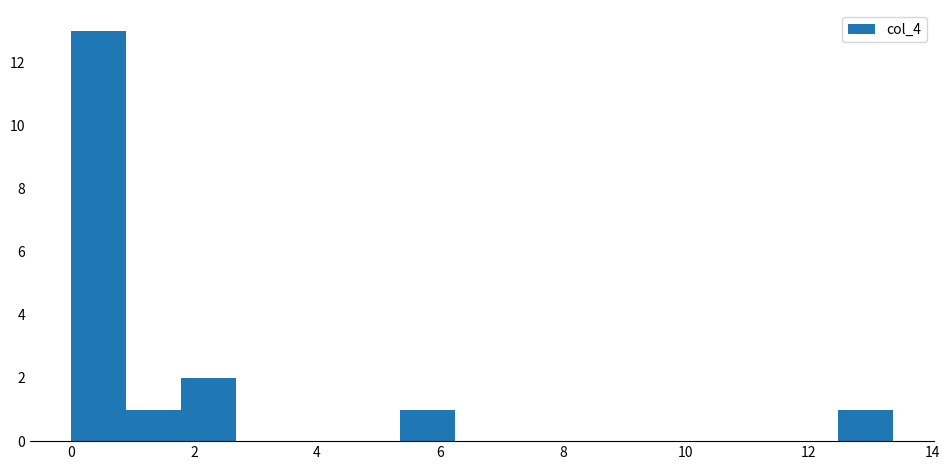

Reading left to right, list every bar in this chart as the range it spans on the x-axis followed by its height. Neither the bar edges nor the heights are printed on the chart, so give them approximately, as read against the axes.

0.0 to 1.0: 13
1.0 to 1.8: 1
1.8 to 2.6: 2
2.6 to 3.6: 0
3.6 to 4.4: 0
4.4 to 5.4: 0
5.4 to 6.2: 1
6.2 to 7.2: 0
7.2 to 8.0: 0
8.0 to 9.0: 0
9.0 to 9.8: 0
9.8 to 10.6: 0
10.6 to 11.6: 0
11.6 to 12.4: 0
12.4 to 13.4: 1